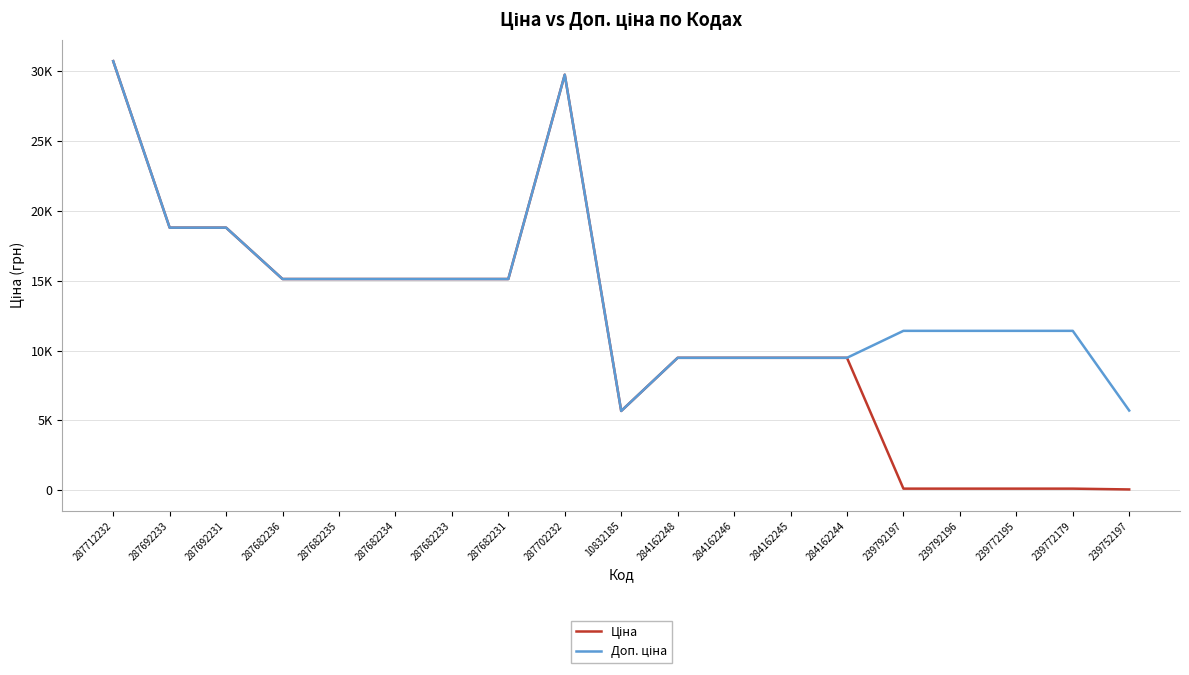

How many lines are shown in the chart?

2